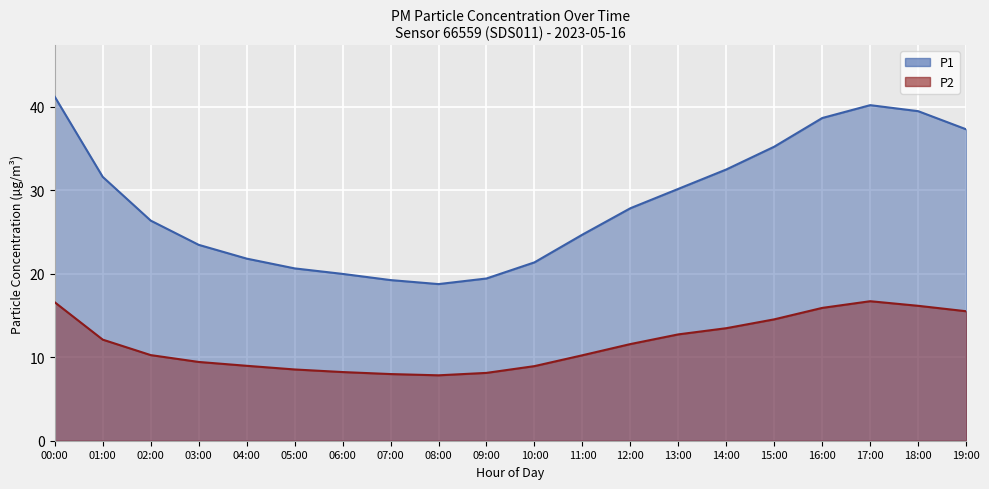

What is the sum of the P1 values at 10:00 and 14:00?

53.8